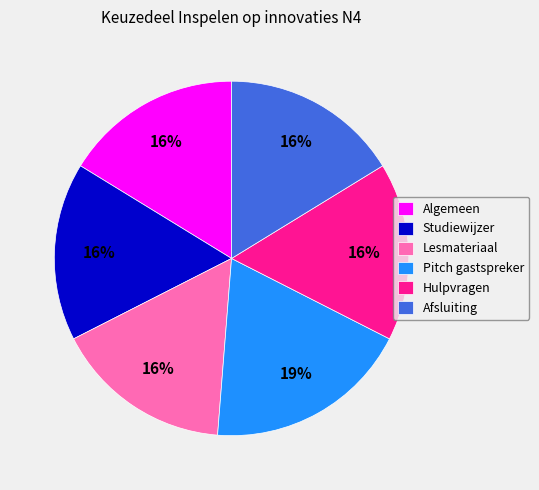

How many slices are in this pie chart?

6